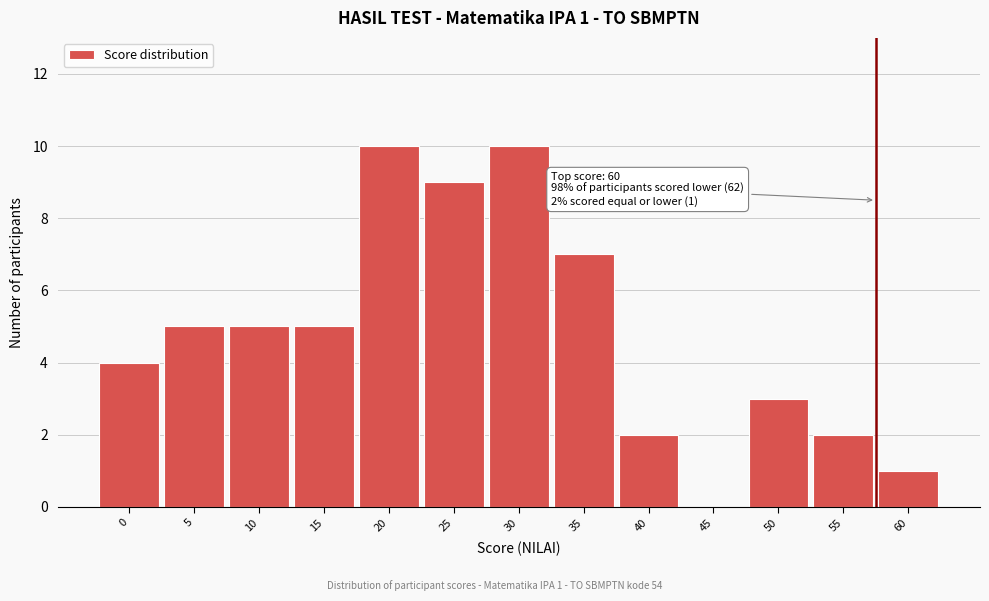

Reading left to right, extract all data points from this chart.

0=4	5=5	10=5	15=5	20=10	25=9	30=10	35=7	40=2	45=0	50=3	55=2	60=1